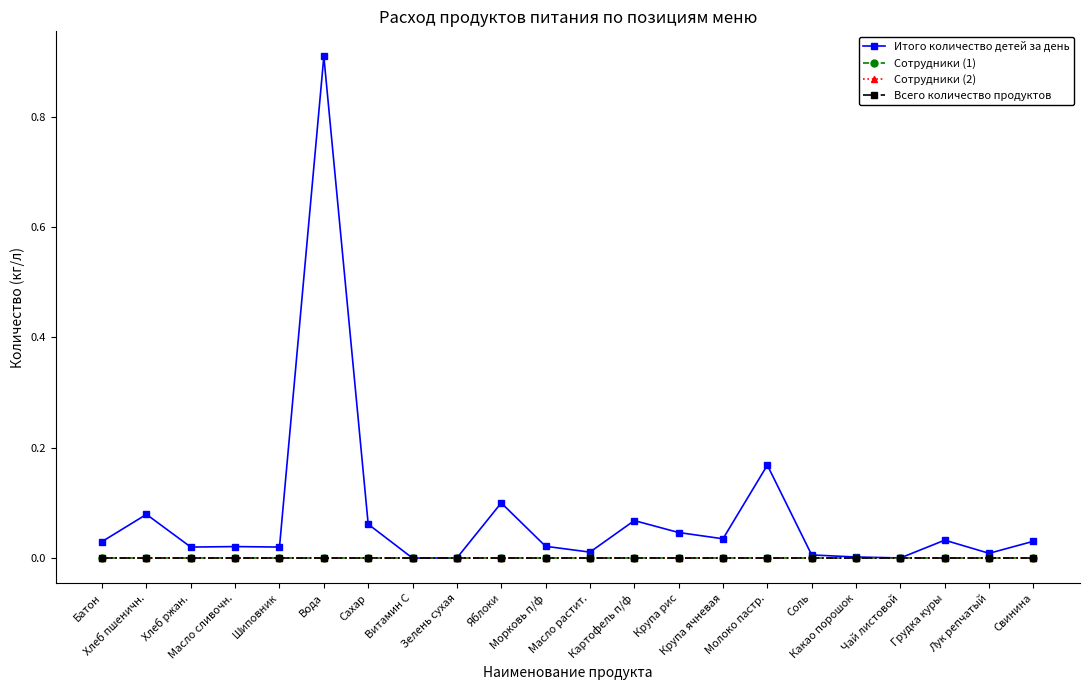

True or false: Сотрудники (1) has more than 1 points higher than both neighbors.

False